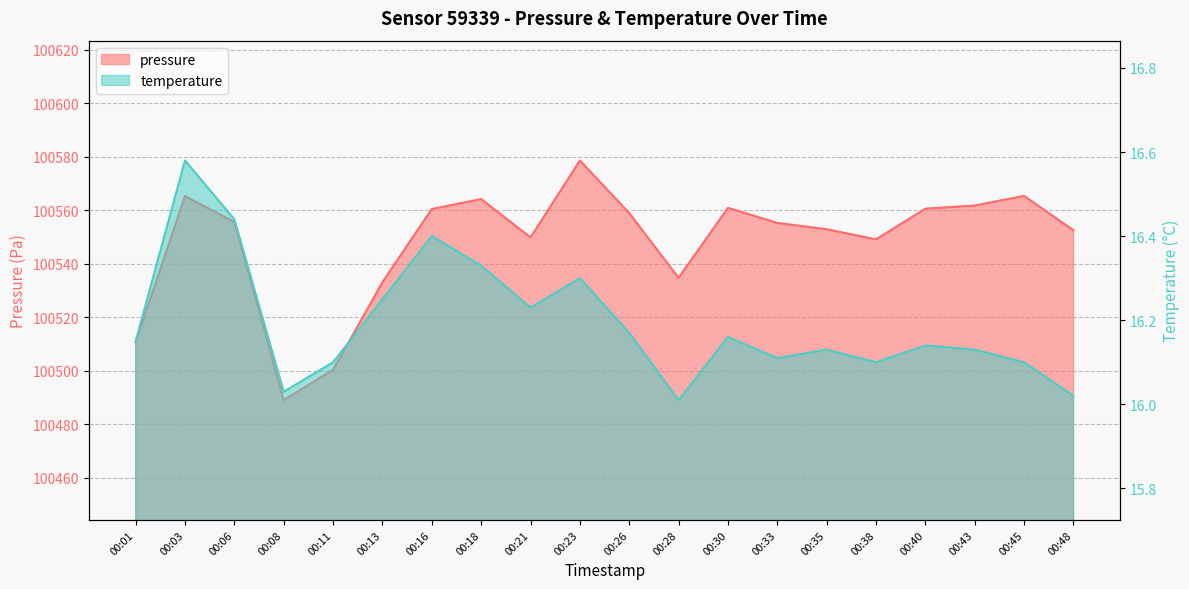

What is the total value across all series at 00:18?

100580.5